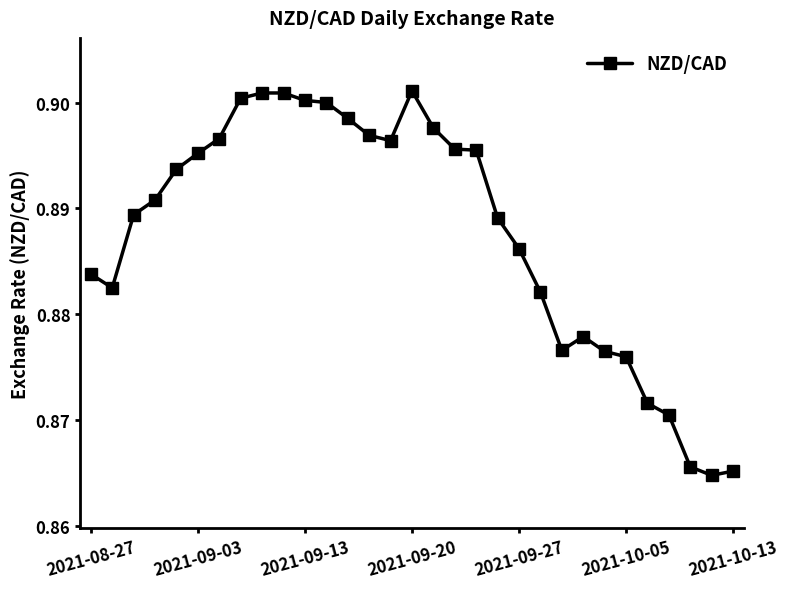

Count the values in the range 0 to 1.

31